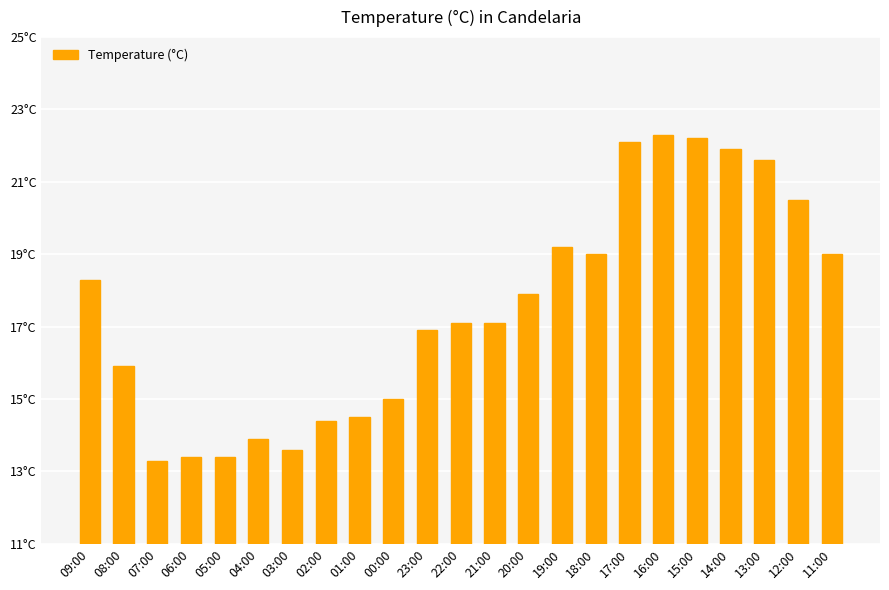

True or false: the data shows 17.1 at 21:00.

True